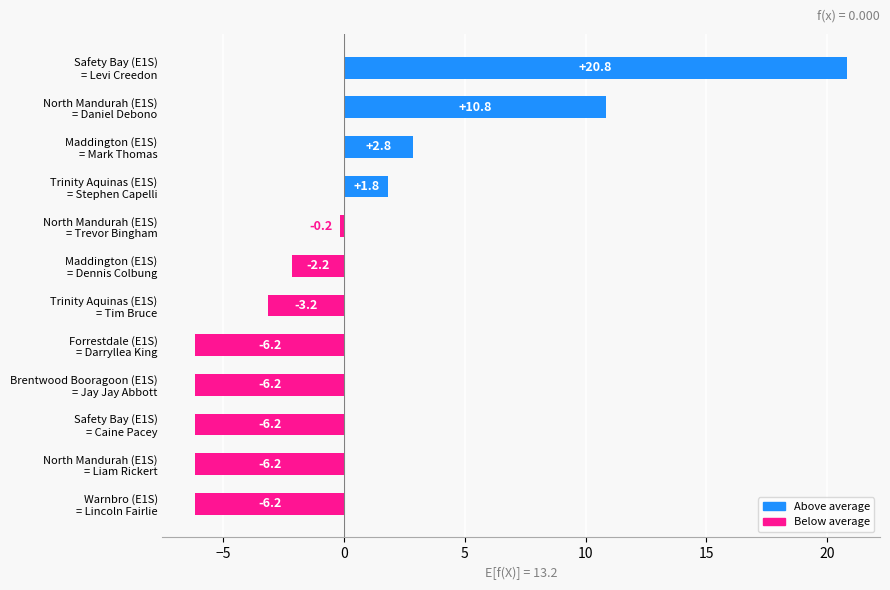

What is the value of the 7th bar from the top?

-3.2